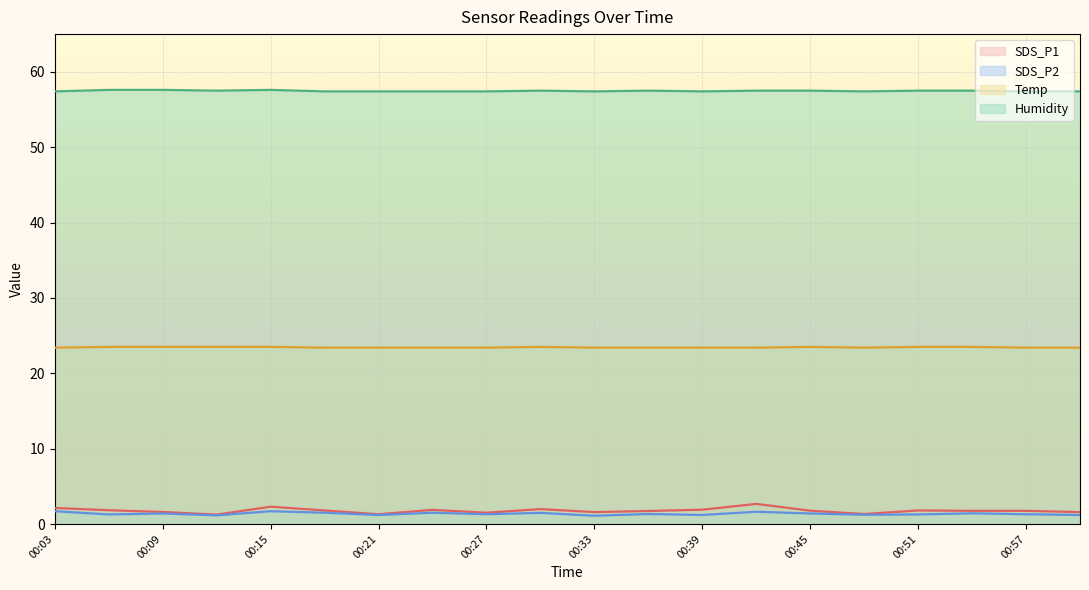

What is the spread (max minus min) of values at 00:24?

55.9